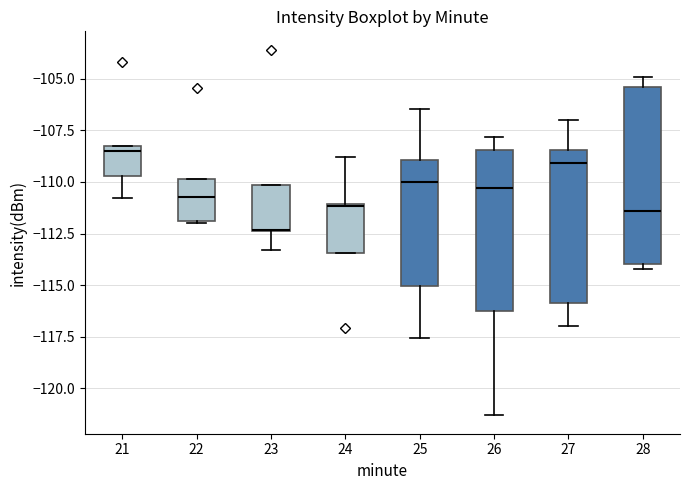

Reading left to right, transcribe this box plot: for each box, give where its median line is, the range the box spans, and where its two whiskers end, as read against the y-axis. The values are not printed on the chart, so give them approximately, as read against the axis.

21: median -108.5, box -109.5 to -108.0, whiskers -111.0 to -108.0
22: median -110.5, box -112.0 to -110.0, whiskers -112.0 to -110.0
23: median -112.5 (drawn on the box's lower edge), box -112.5 to -110.0, whiskers -113.5 to -110.0
24: median -111.0, box -113.5 to -111.0, whiskers -113.5 to -109.0
25: median -110.0, box -115.0 to -109.0, whiskers -117.5 to -106.5
26: median -110.5, box -116.0 to -108.5, whiskers -121.5 to -108.0
27: median -109.0, box -116.0 to -108.5, whiskers -117.0 to -107.0
28: median -111.5, box -114.0 to -105.5, whiskers -114.0 (just below the box's lower edge) to -105.0